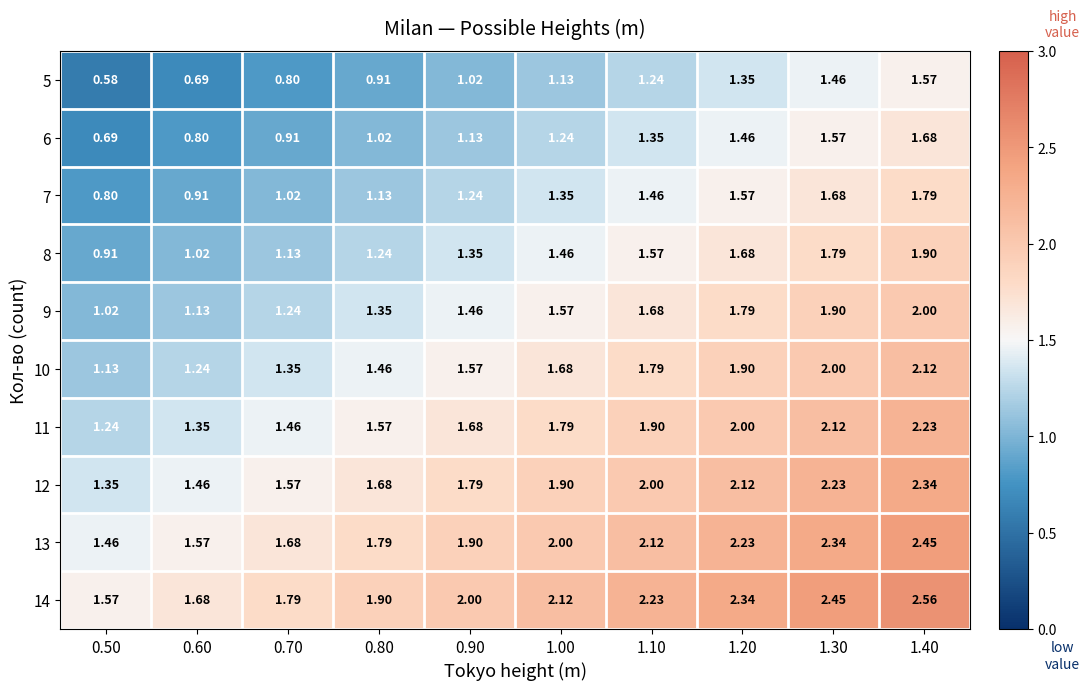

Is the value of 8 at 0.50 greater than the value of 14 at 0.50?

No